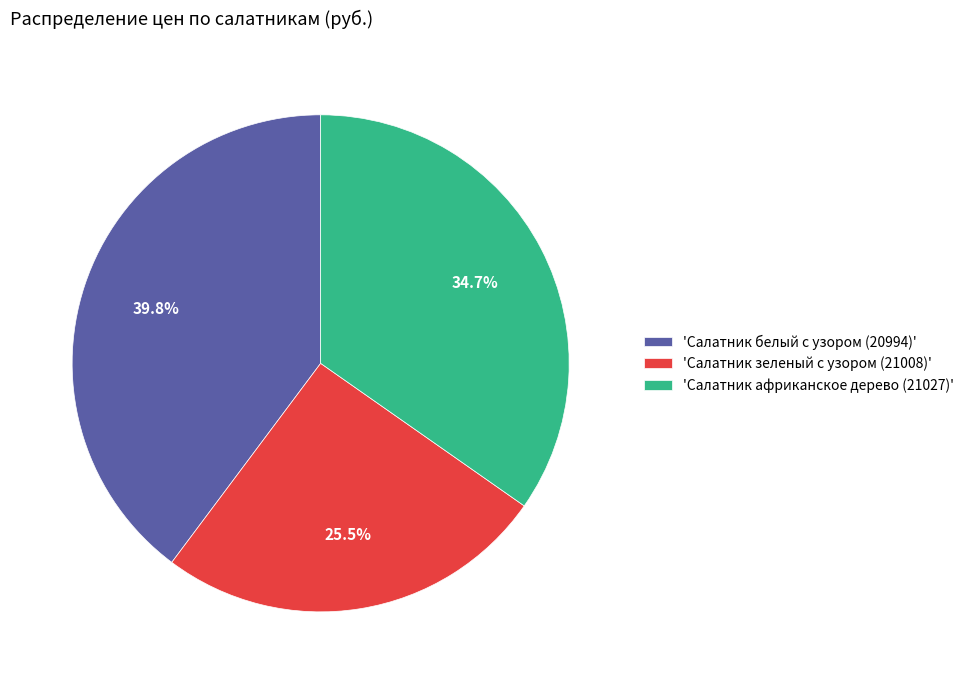

Is 'Салатник африканское дерево (21027)' the majority of the pie?

No